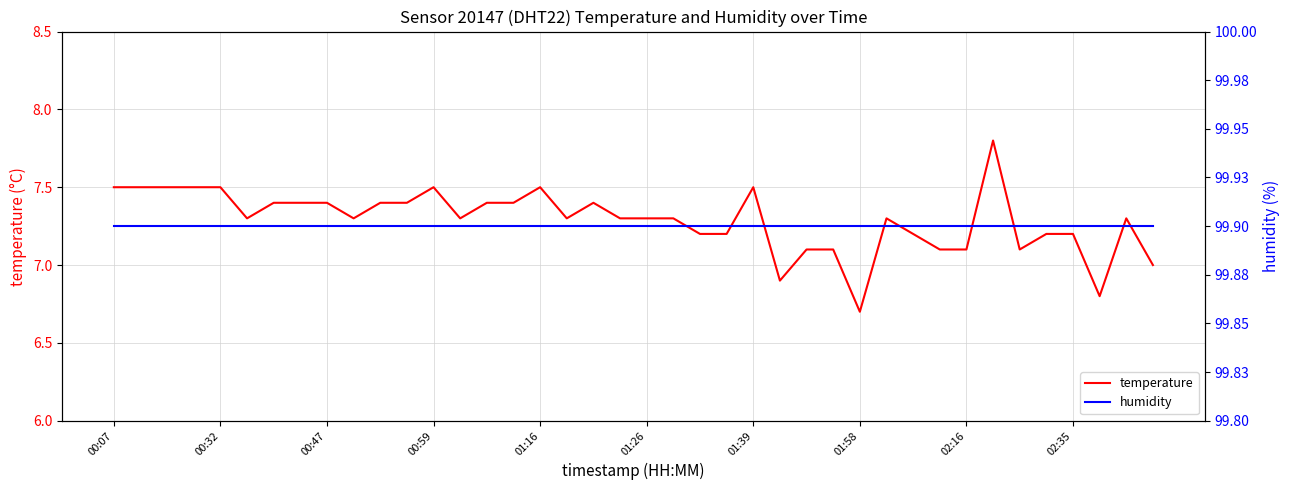

At which category does the chart reach its peak across all series?

00:07